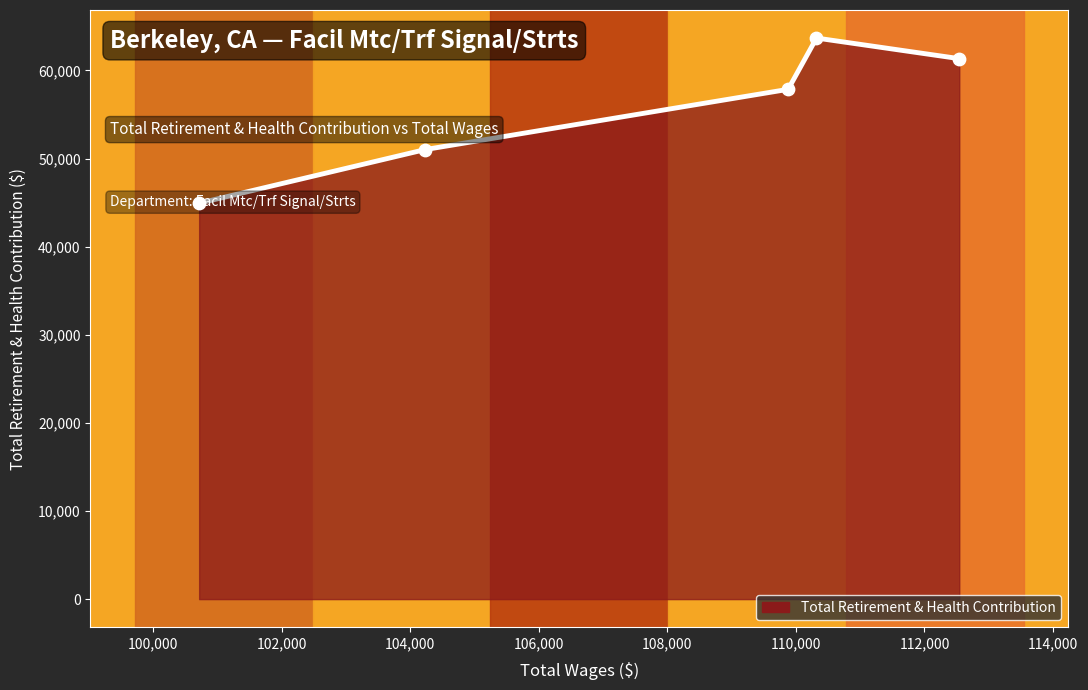

What is the change in value from 102,000 to 104,000?

+5820